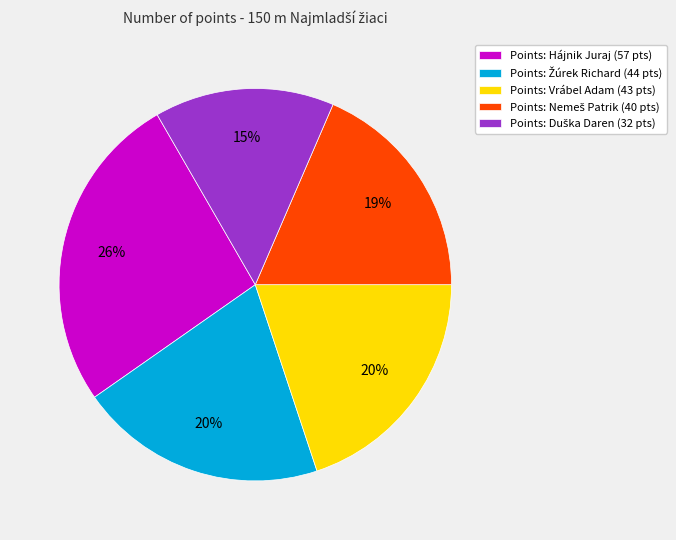

To the nearest percent, what is the average slice percentage?

20%